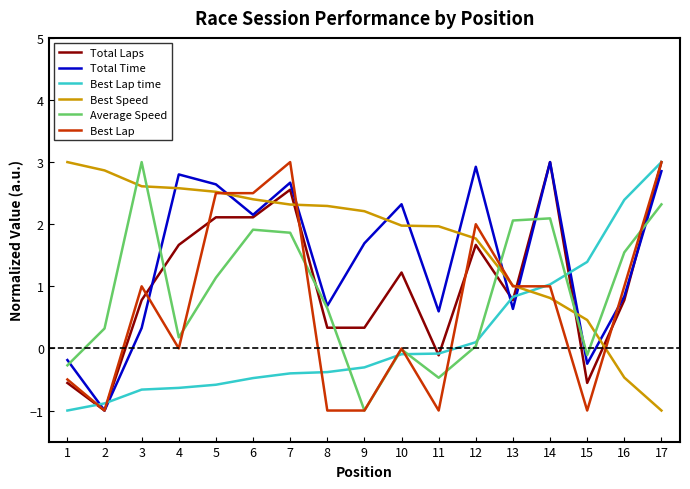

At which label does Best Speed reach its minimum?

17